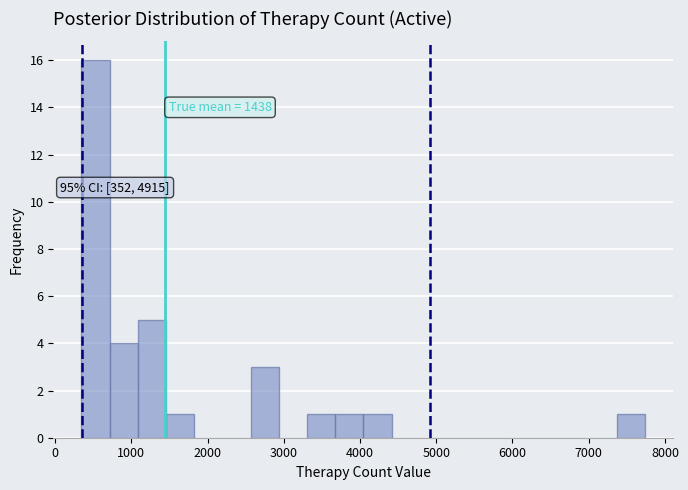

Around what value on the x-axis is the tallest bar? Give the approximate position of its centre, as read against the axis.

500